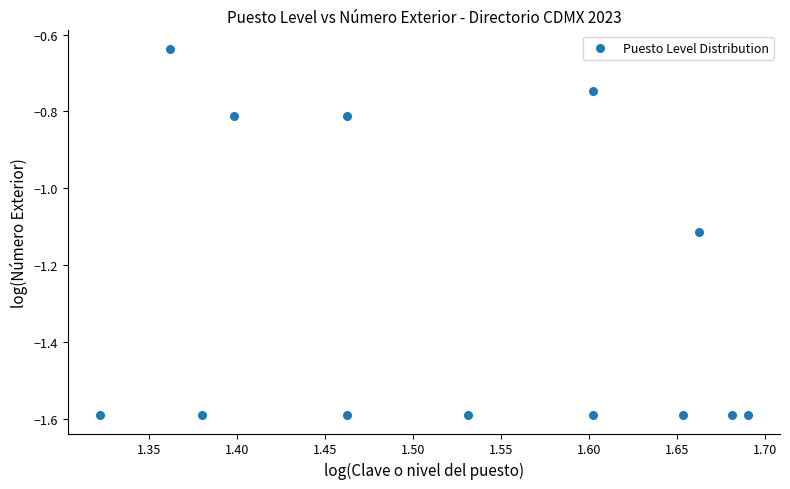

What is the range of X values (max minus min)?

0.4